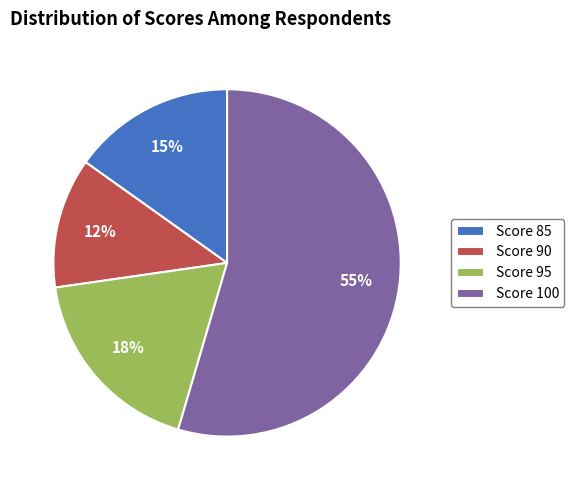

Does Score 90 account for over 50% of the chart?

No